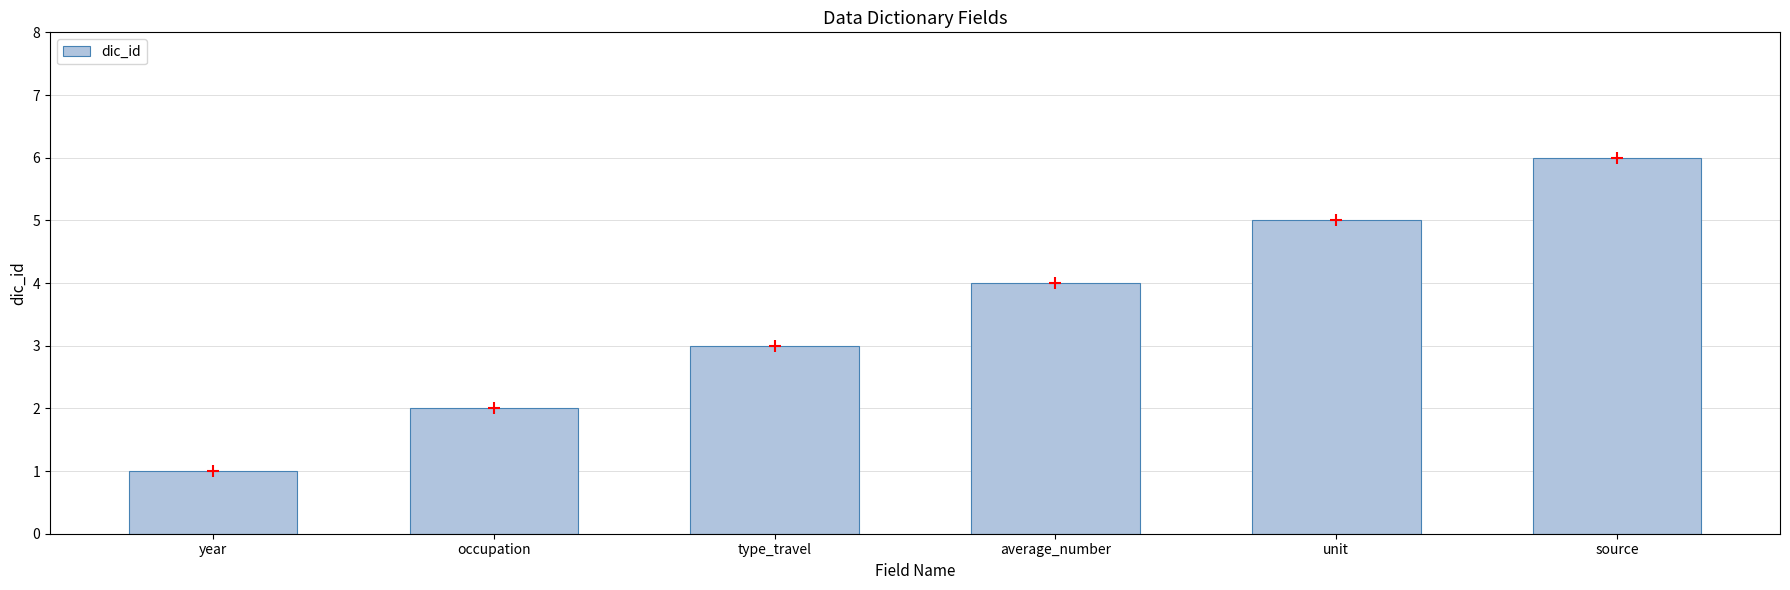

What is the change in value from occupation to average_number?

+2